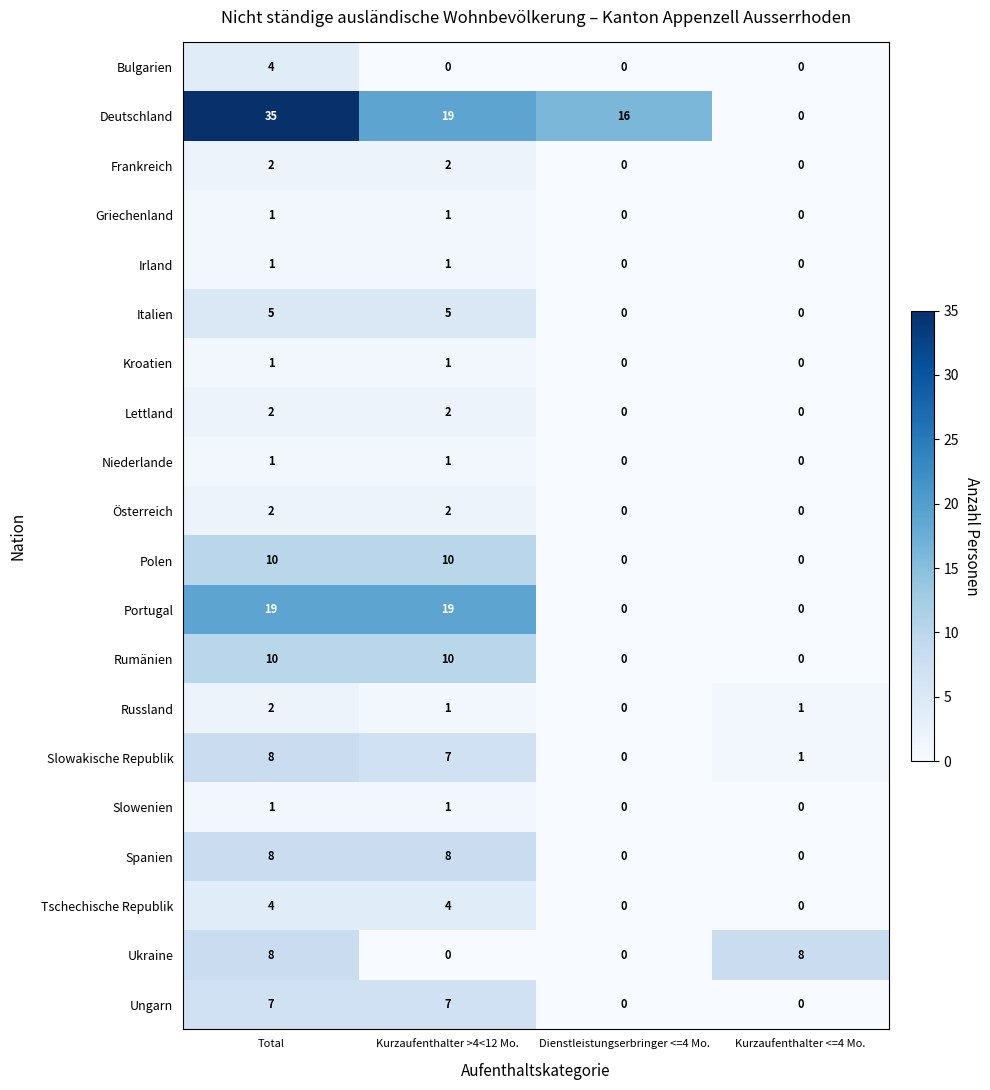

What is the total value across all series at Dienstleistungserbringer <=4 Mo.?

16